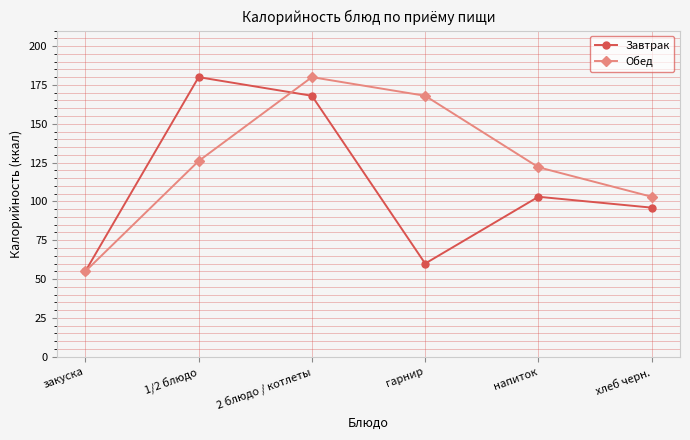

Where is Обед nearest to the value 117?

напиток